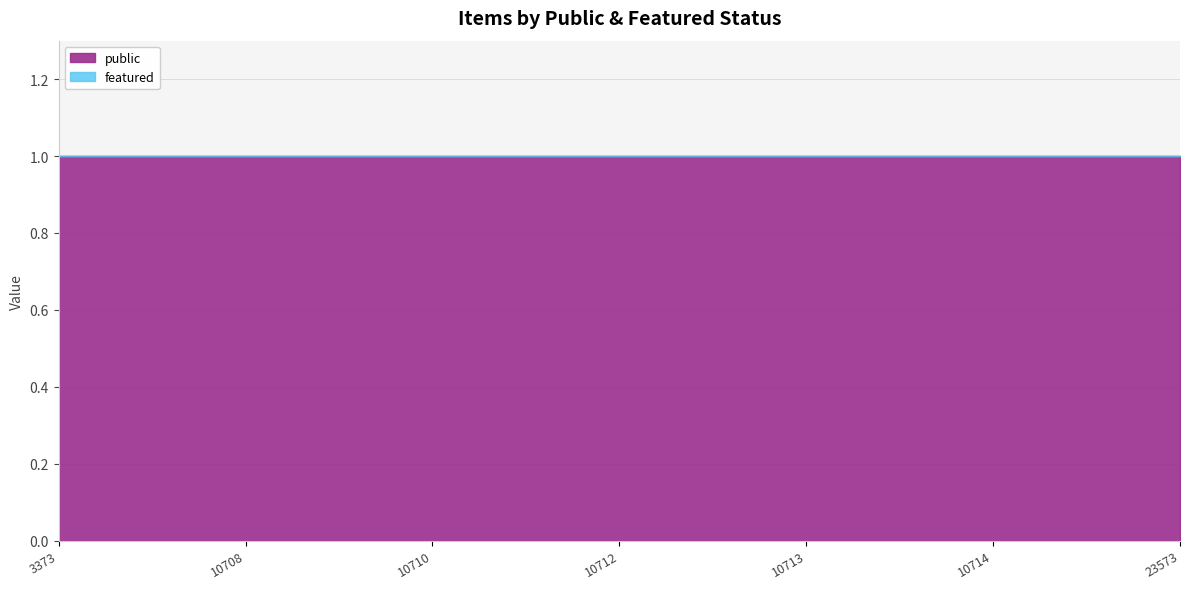

True or false: public has more than 2 interior local peaks.

False